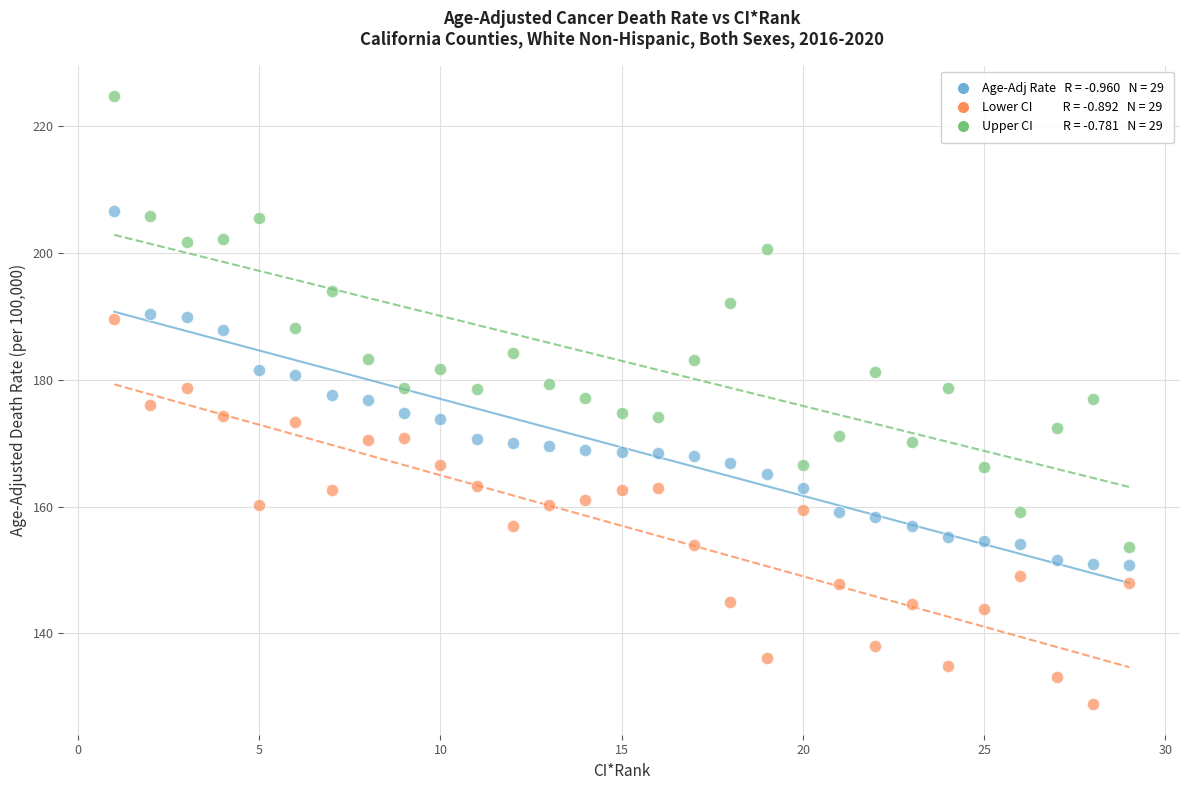

Across all data points, what is the range of Y values (max minus min)?

96.0